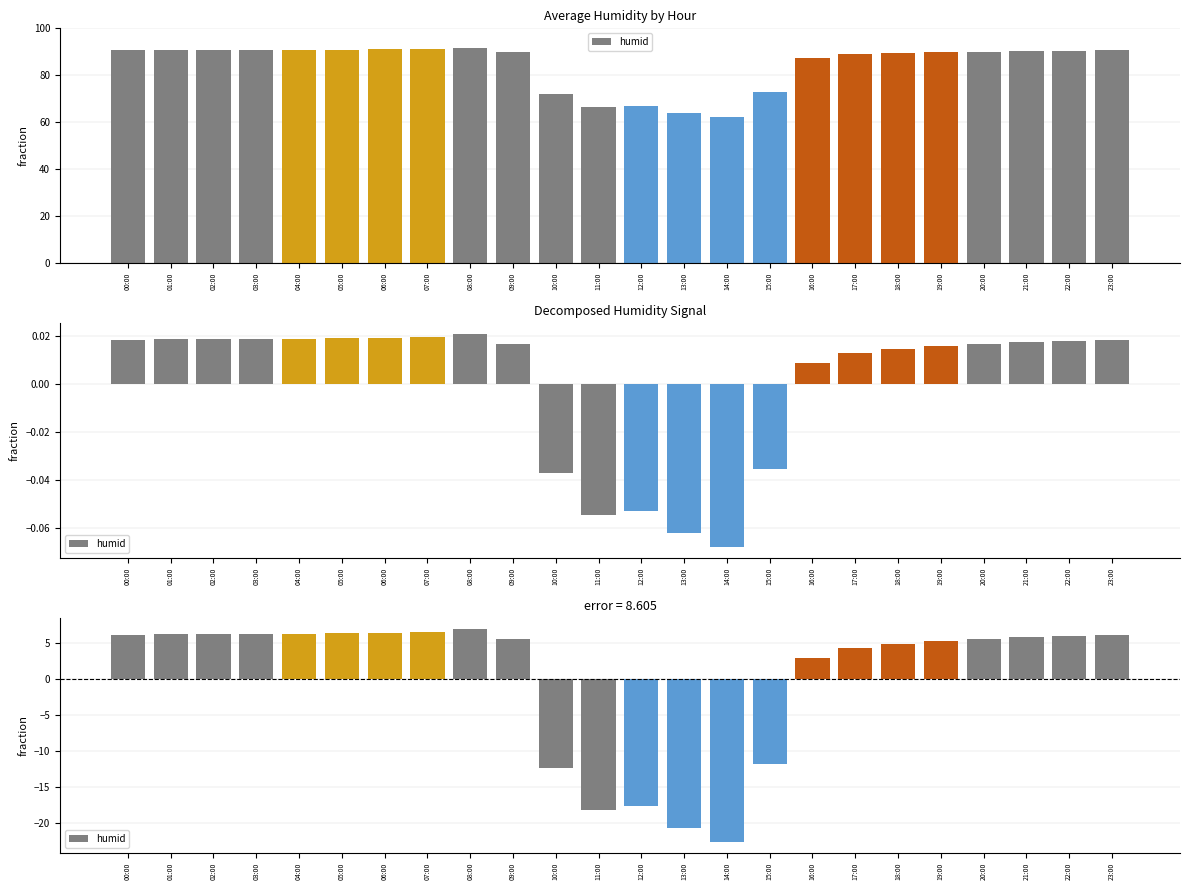

Which label corresponds to the smallest value in the chart?

14:00